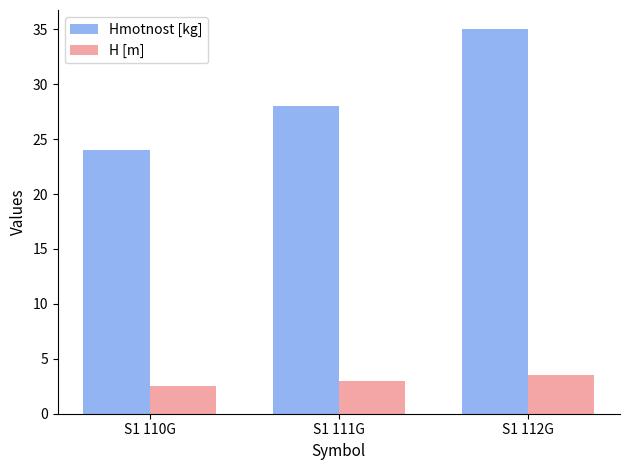

What is the smallest value displayed?

2.5